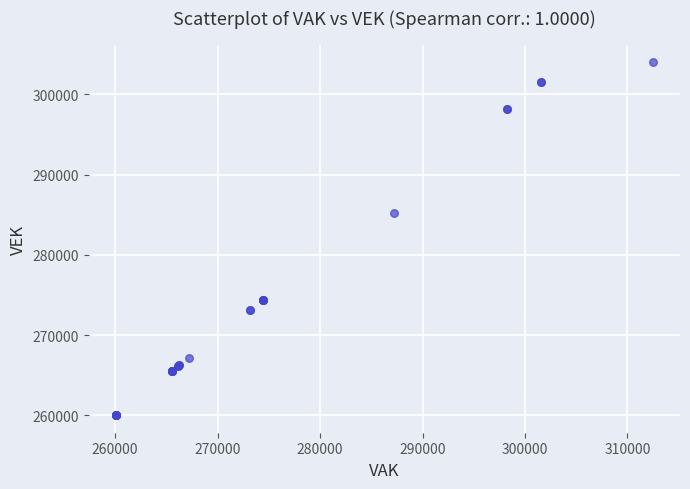

What Y value in the scatter plot is closest to 282037?

285246